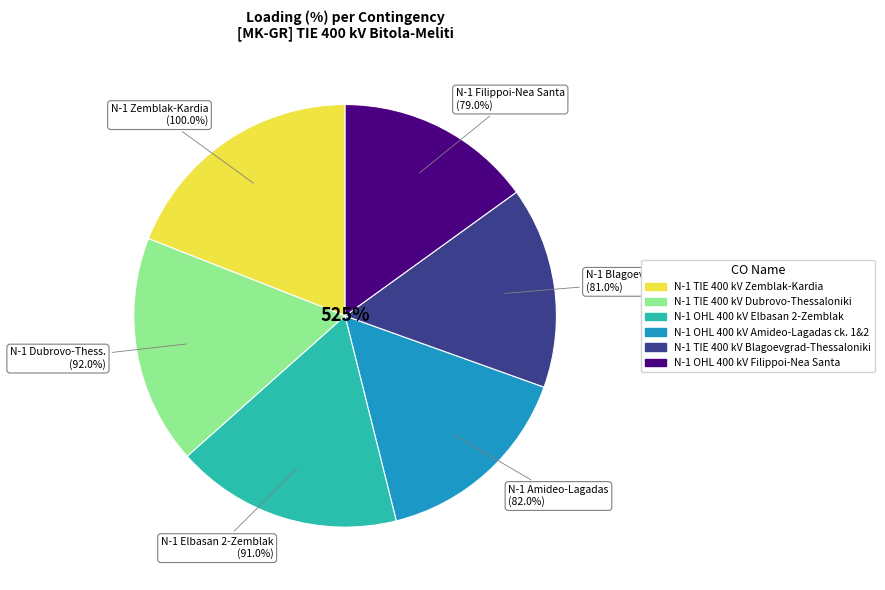

Which slice is the largest?

N-1 TIE 400 kV Zemblak-Kardia